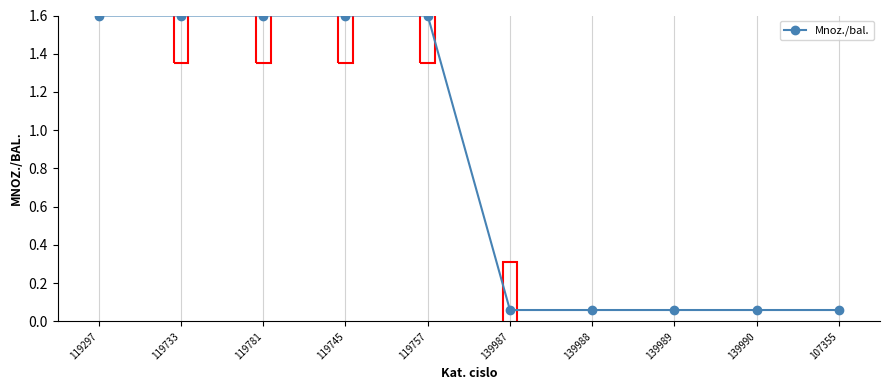

Is it true that the value at 119297 is 1.6?

True